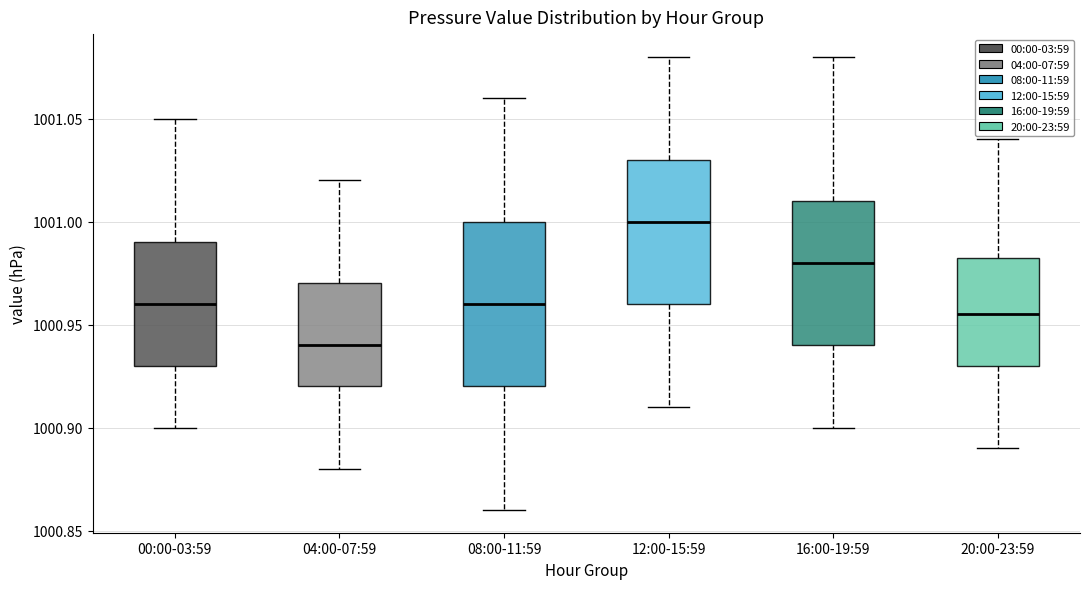

Which box has the lowest median line?

04:00-07:59